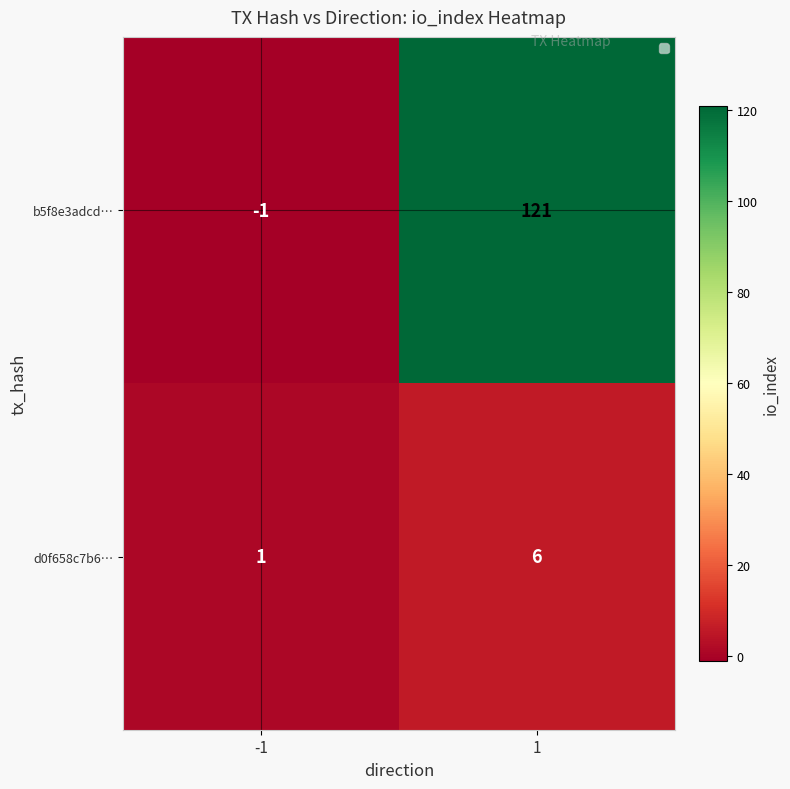

What is the maximum value shown in the chart?

121